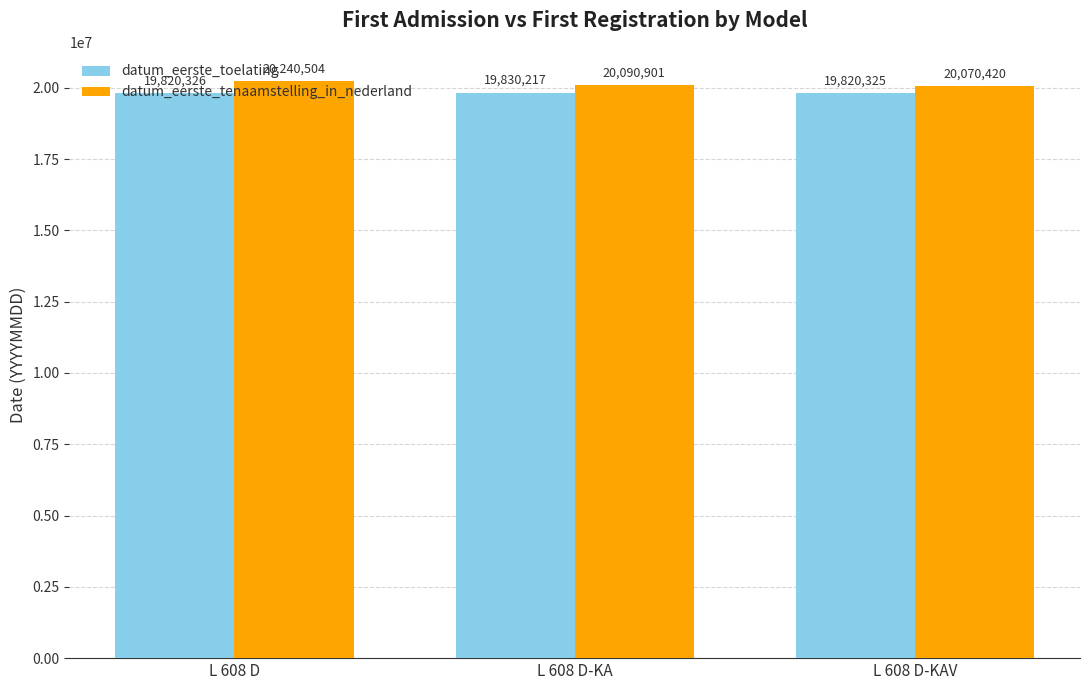

Rank the series by their average value, from highest to lowest.

datum_eerste_tenaamstelling_in_nederland, datum_eerste_toelating